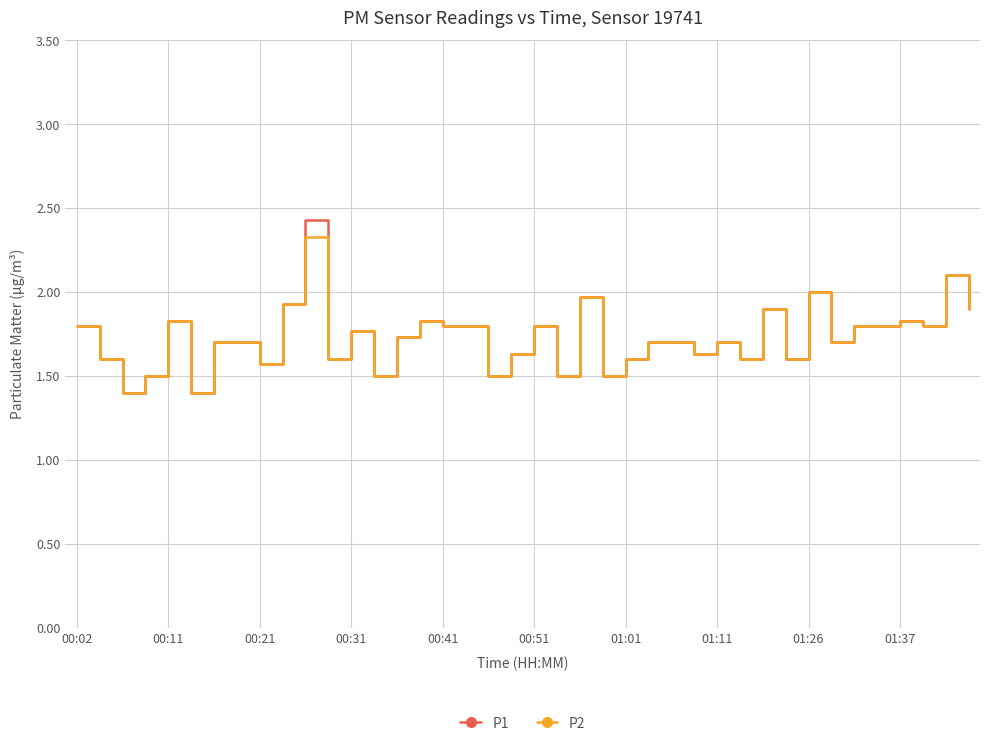

What is the highest value of the P2 series?

2.3